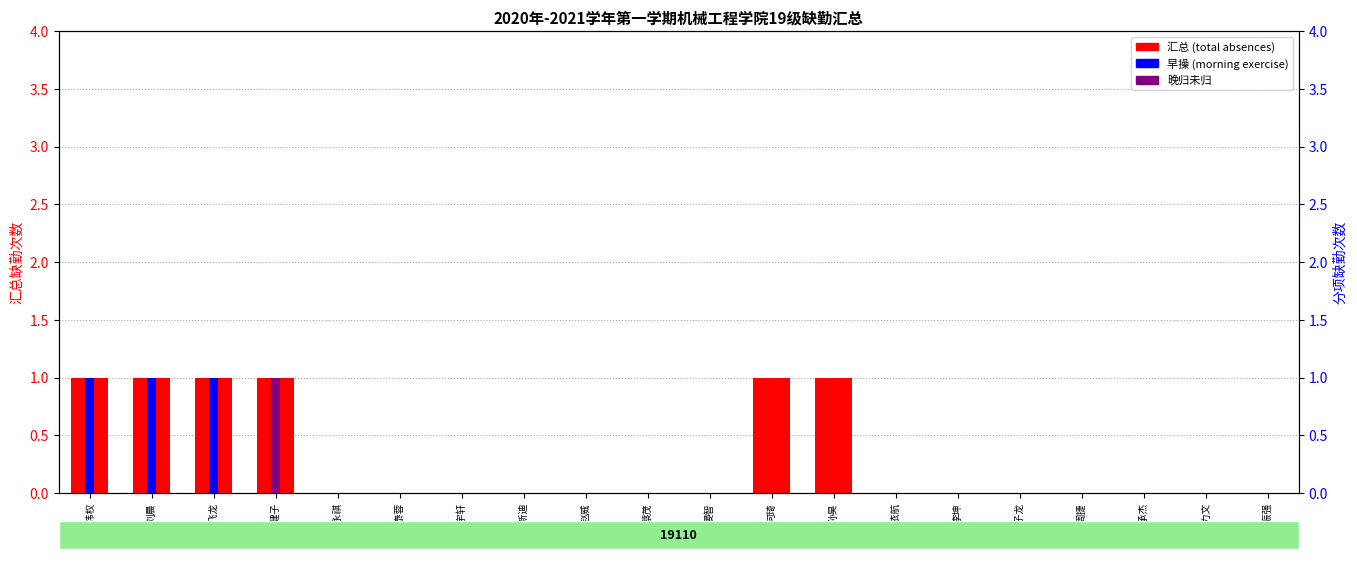

What is the total value across all series at 张炜权?

2